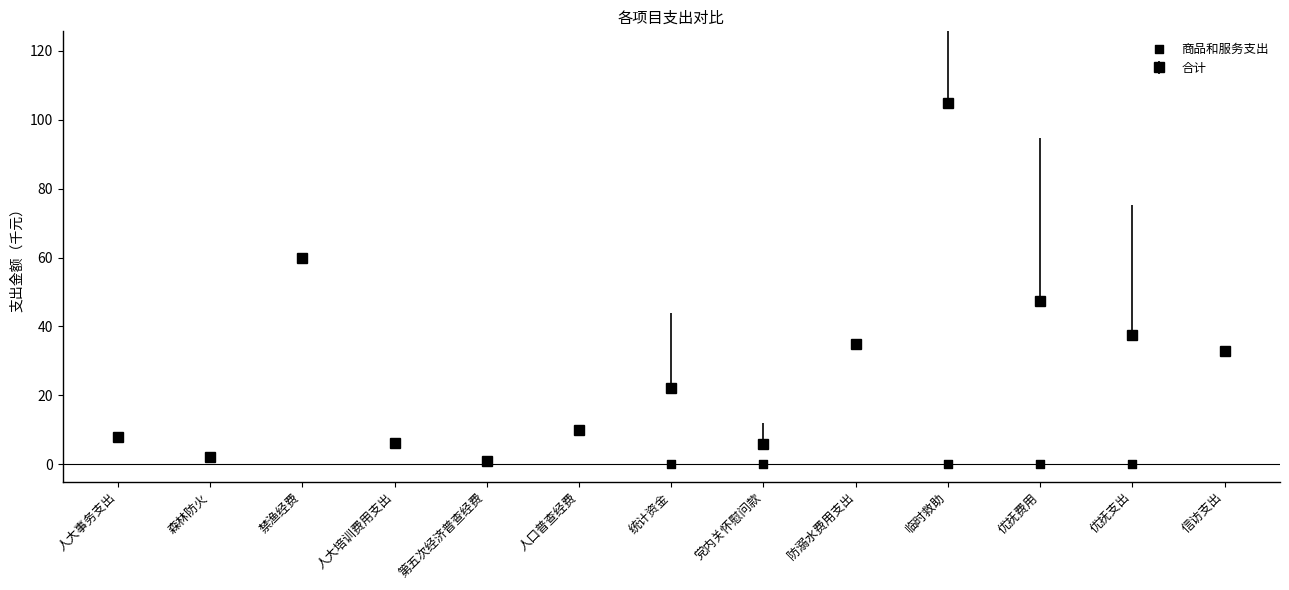

Which has a higher value, 防溺水费用支出 or 优抚支出?

防溺水费用支出